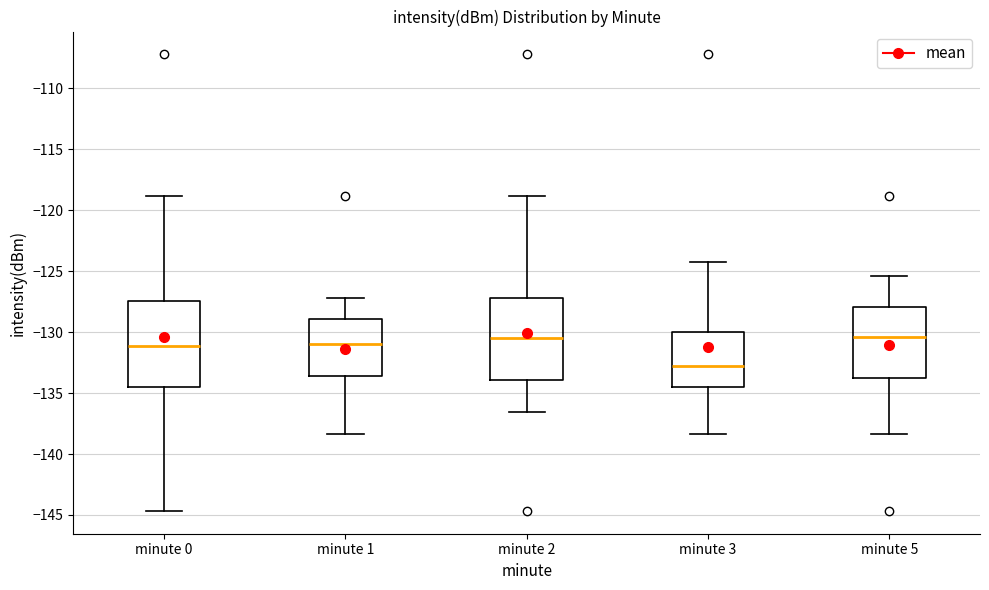

Reading left to right, read every box against the y-axis: the position of its median line, the range the box covers, and the ends of its whiskers. The values are not printed on the chart, so give them approximately, as read against the axis.

minute 0: median -131.0, box -134.5 to -127.5, whiskers -144.5 to -119.0
minute 1: median -131.0, box -133.5 to -129.0, whiskers -138.5 to -127.0
minute 2: median -130.5, box -134.0 to -127.0, whiskers -136.5 to -119.0
minute 3: median -133.0, box -134.5 to -130.0, whiskers -138.5 to -124.5
minute 5: median -130.5, box -134.0 to -128.0, whiskers -138.5 to -125.5